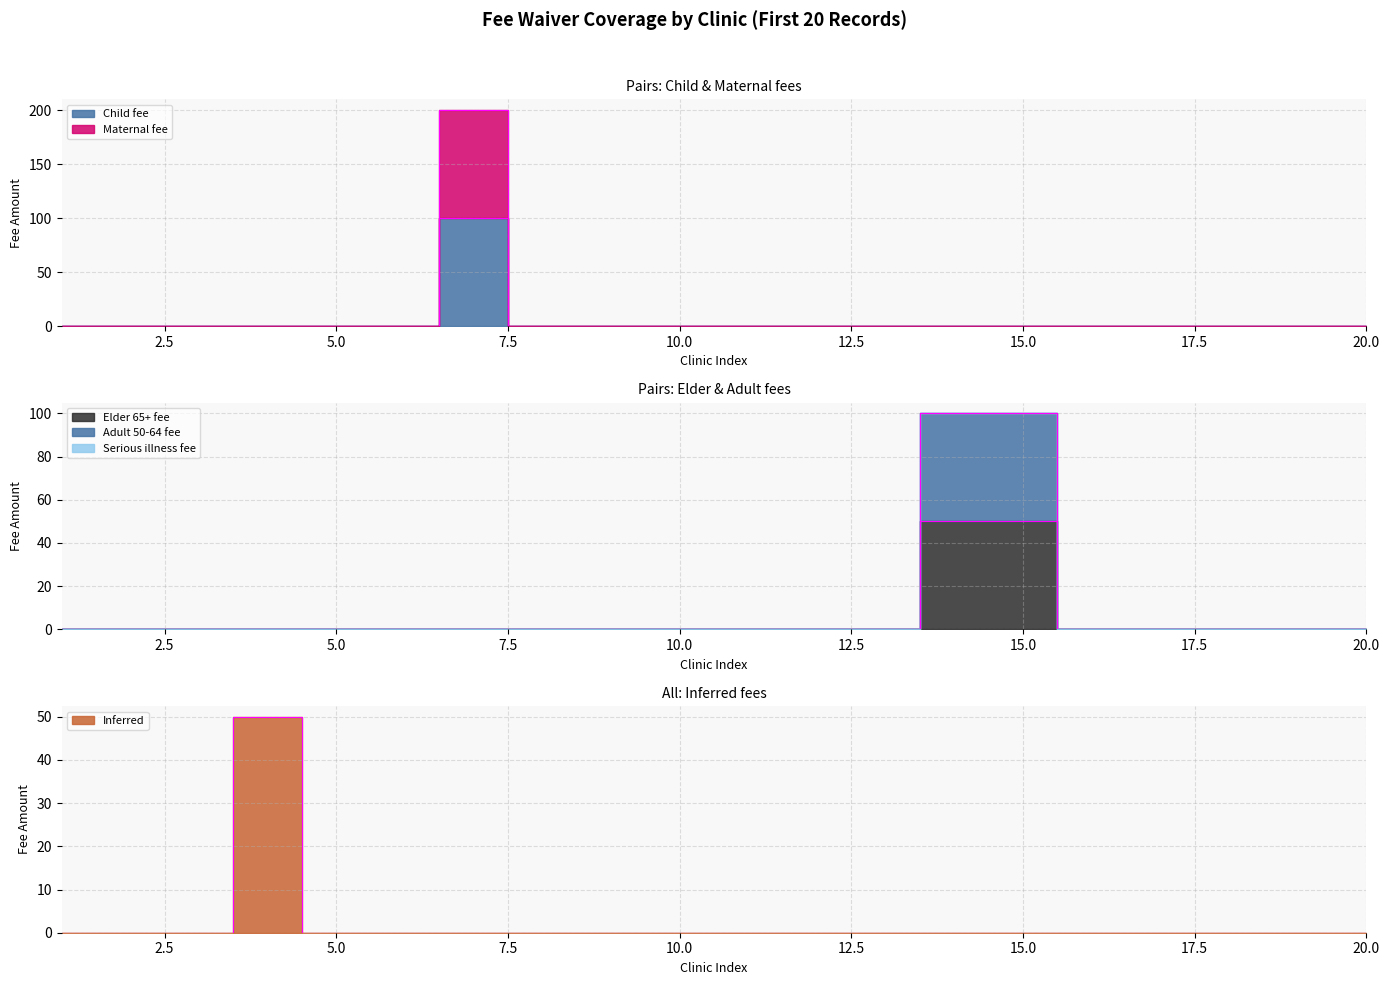

Which label corresponds to the largest value in the chart?

7